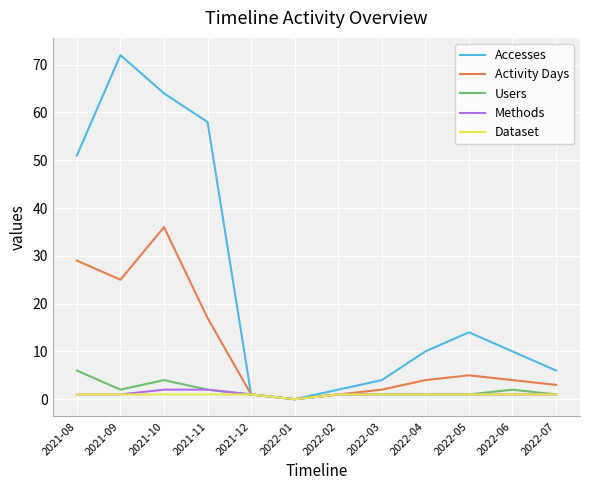

Where is Activity Days nearest to the value 18?

2021-11